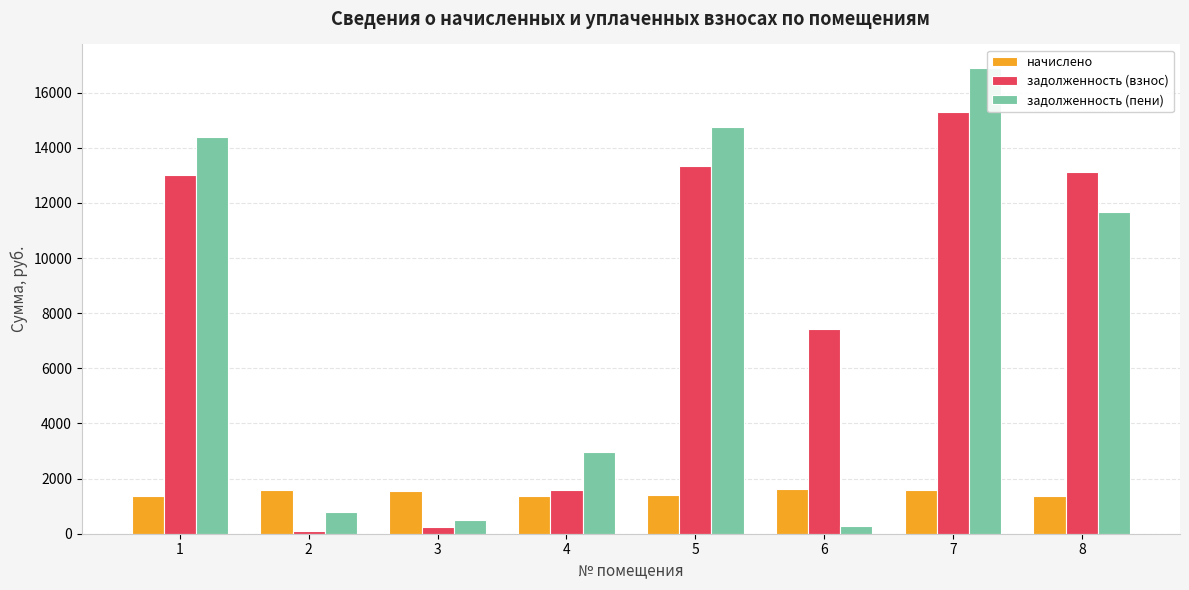

How many values in the начислено series exceed 1534?

4